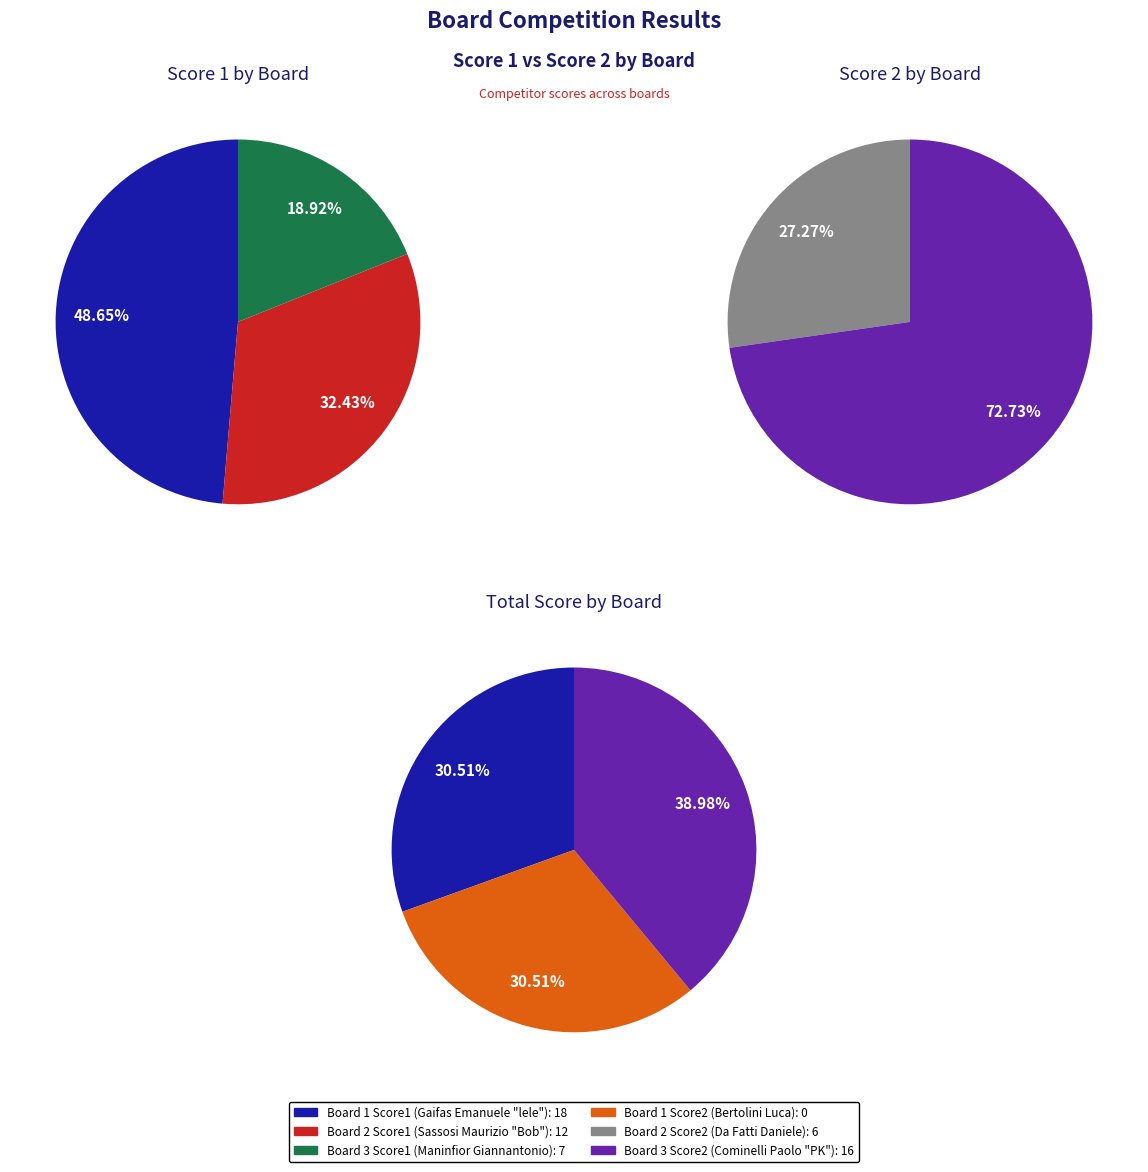

Rank the series by their maximum value, from highest to lowest.

Score 1, Score 2